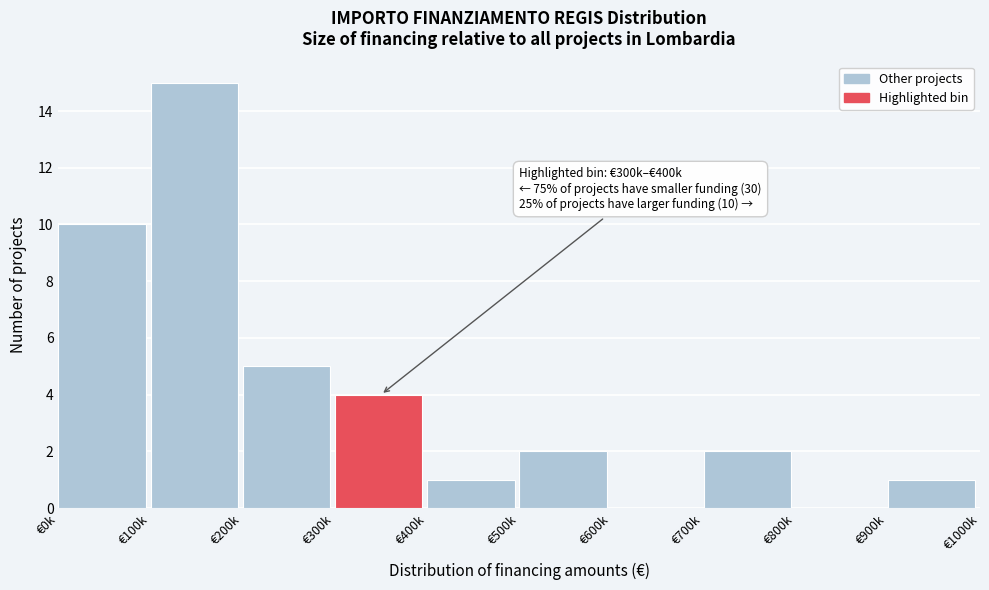

Reading right to left, transcribe all the data shown in this chart.

€900k=1	€800k=0	€700k=2	€600k=0	€500k=2	€400k=1	€300k=4	€200k=5	€100k=15	€0k=10